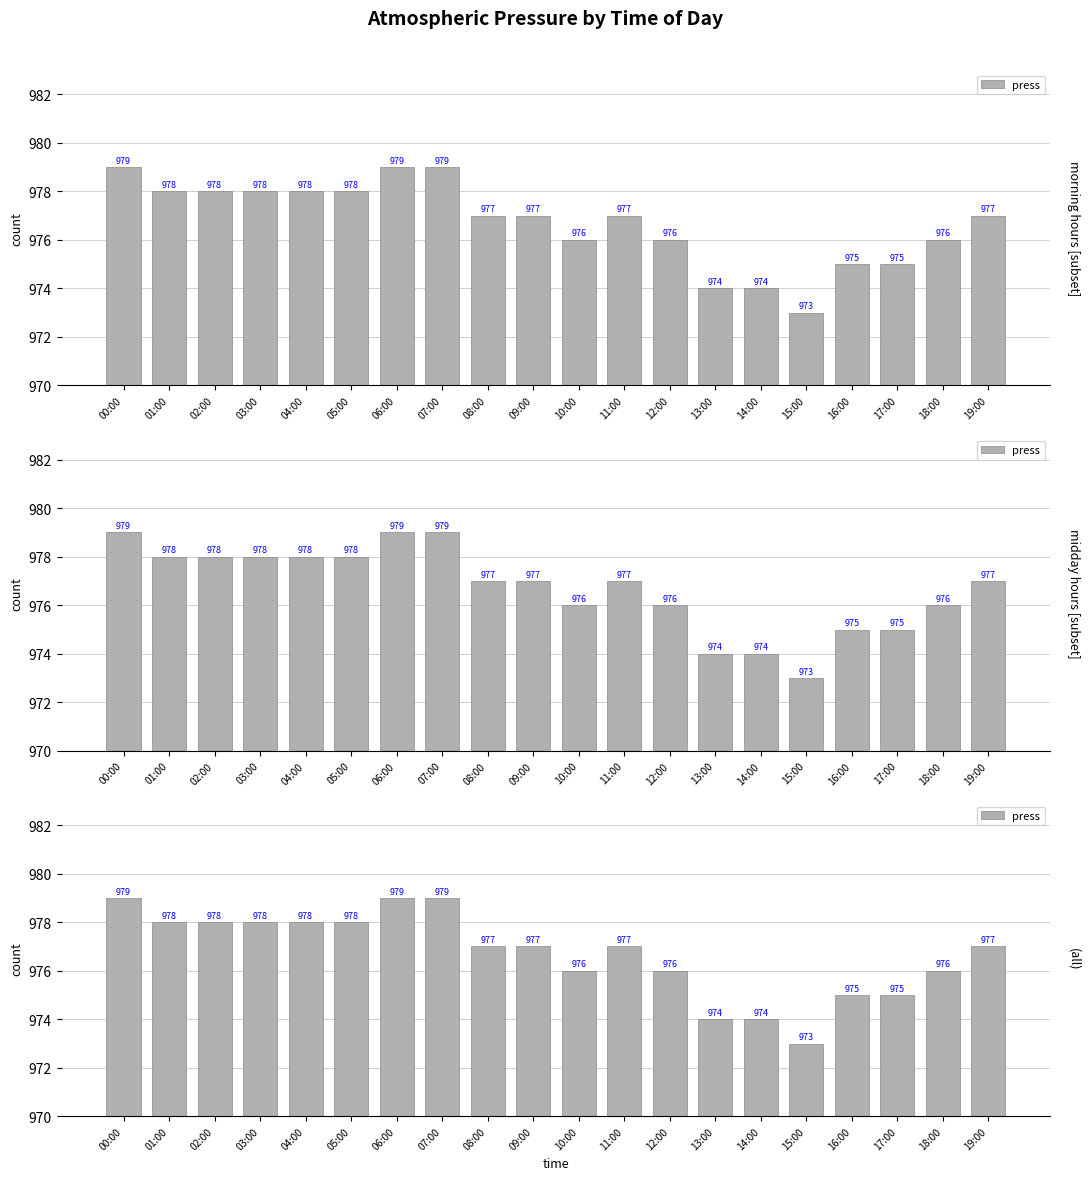

What is the smallest value displayed?

973